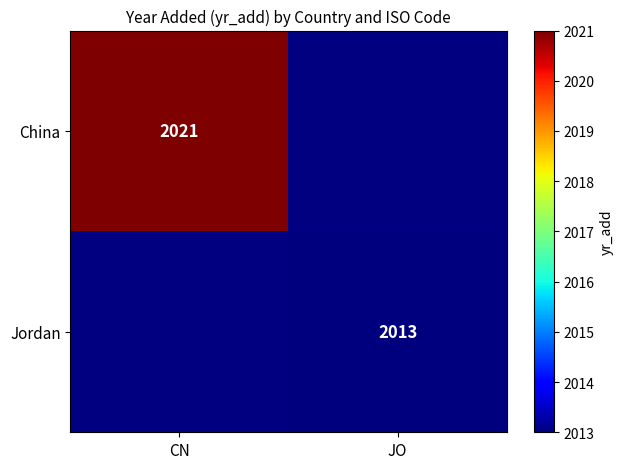

The value of China at CN is 3546. True or false?

False